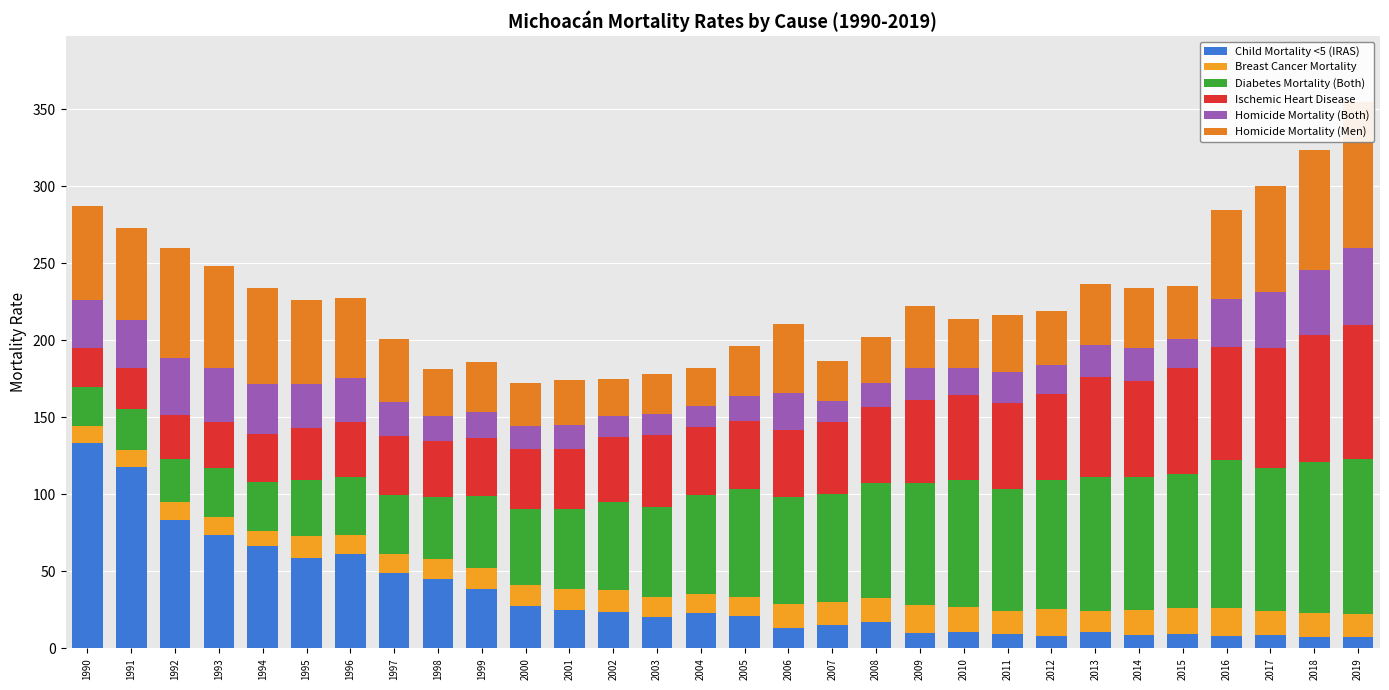

Reading left to right, extract all data points from this chart.

Child Mortality <5 (IRAS): 1990=133.7	1991=118.0	1992=83.3	1993=73.5	1994=66.7	1995=58.8	1996=61.0	1997=48.6	1998=45.0	1999=38.6	2000=27.8	2001=24.6	2002=23.6	2003=20.6	2004=22.7	2005=21.3	2006=13.3	2007=15.3	2008=17.1	2009=10.0	2010=10.6	2011=9.2	2012=8.3	2013=10.6	2014=8.6	2015=9.6	2016=8.3	2017=8.6	2018=7.4	2019=7.7
Breast Cancer Mortality: 1990=10.6	1991=10.7	1992=11.6	1993=12.1	1994=9.4	1995=14.0	1996=12.8	1997=12.9	1998=13.0	1999=13.8	2000=13.5	2001=13.8	2002=14.5	2003=12.5	2004=12.6	2005=12.3	2006=15.5	2007=14.8	2008=15.6	2009=18.3	2010=16.3	2011=15.1	2012=17.0	2013=13.7	2014=16.5	2015=16.7	2016=18.0	2017=15.8	2018=15.9	2019=14.6
Diabetes Mortality (Both): 1990=25.5	1991=27.0	1992=28.3	1993=31.5	1994=31.7	1995=36.5	1996=37.2	1997=38.2	1998=40.4	1999=46.3	2000=49.0	2001=51.8	2002=56.8	2003=58.8	2004=64.1	2005=70.0	2006=69.2	2007=70.3	2008=75.0	2009=79.0	2010=82.3	2011=79.0	2012=83.8	2013=87.3	2014=86.0	2015=86.7	2016=95.8	2017=92.7	2018=97.6	2019=100.5
Ischemic Heart Disease: 1990=25.0	1991=26.4	1992=28.4	1993=30.2	1994=31.4	1995=33.9	1996=36.0	1997=38.4	1998=36.1	1999=38.1	2000=38.8	2001=39.2	2002=42.5	2003=46.3	2004=44.5	2005=43.7	2006=44.1	2007=46.8	2008=49.2	2009=53.8	2010=55.6	2011=56.0	2012=55.7	2013=64.4	2014=62.6	2015=69.3	2016=73.3	2017=77.7	2018=82.9	2019=87.0
Homicide Mortality (Both): 1990=31.6	1991=31.2	1992=36.9	1993=35.0	1994=32.5	1995=28.7	1996=28.2	1997=21.6	1998=16.2	1999=16.7	2000=15.0	2001=15.8	2002=13.4	2003=14.0	2004=13.2	2005=16.8	2006=23.5	2007=13.7	2008=15.8	2009=21.2	2010=17.1	2011=19.9	2012=19.2	2013=21.1	2014=21.0	2015=18.6	2016=31.1	2017=36.7	2018=41.6	2019=50.3
Homicide Mortality (Men): 1990=60.8	1991=59.4	1992=71.6	1993=66.1	1994=62.2	1995=54.4	1996=52.2	1997=41.0	1998=30.5	1999=32.5	2000=28.2	2001=29.1	2002=24.3	2003=25.9	2004=24.8	2005=32.2	2006=44.9	2007=26.1	2008=29.6	2009=40.2	2010=32.0	2011=37.4	2012=35.2	2013=39.3	2014=39.3	2015=34.4	2016=58.0	2017=69.0	2018=78.1	2019=94.9